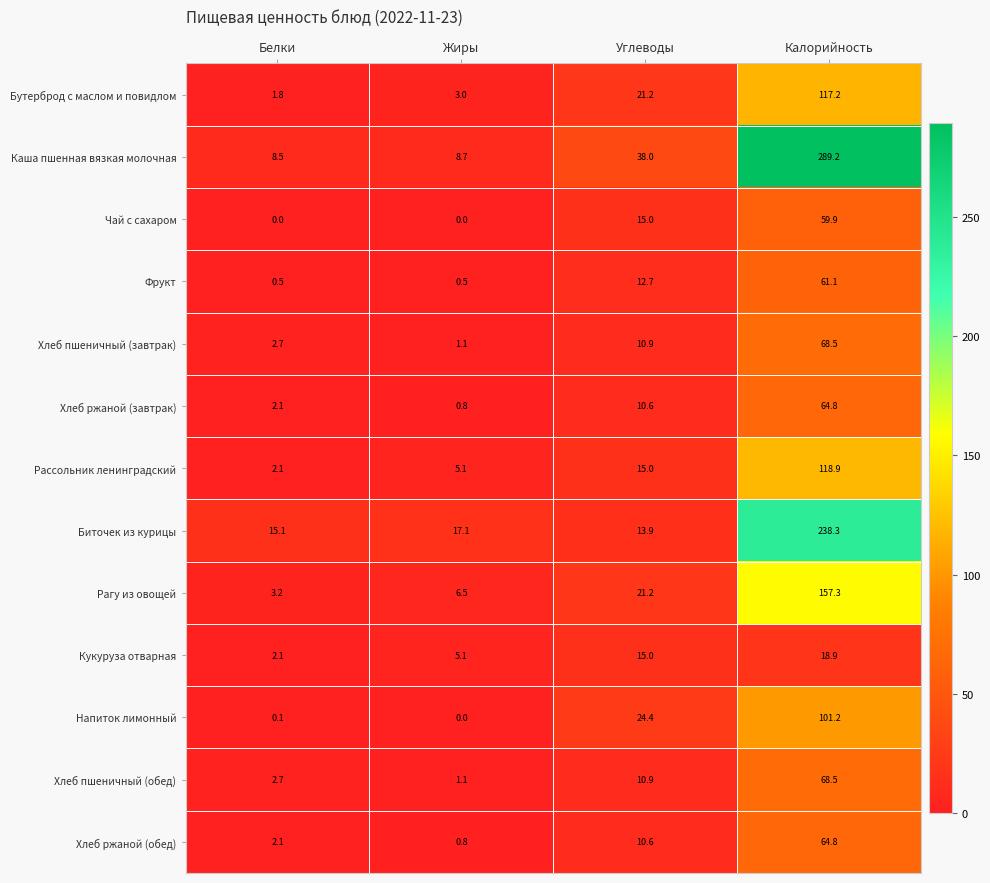

At which label does Хлеб ржаной (завтрак) first exceed 10?

Углеводы